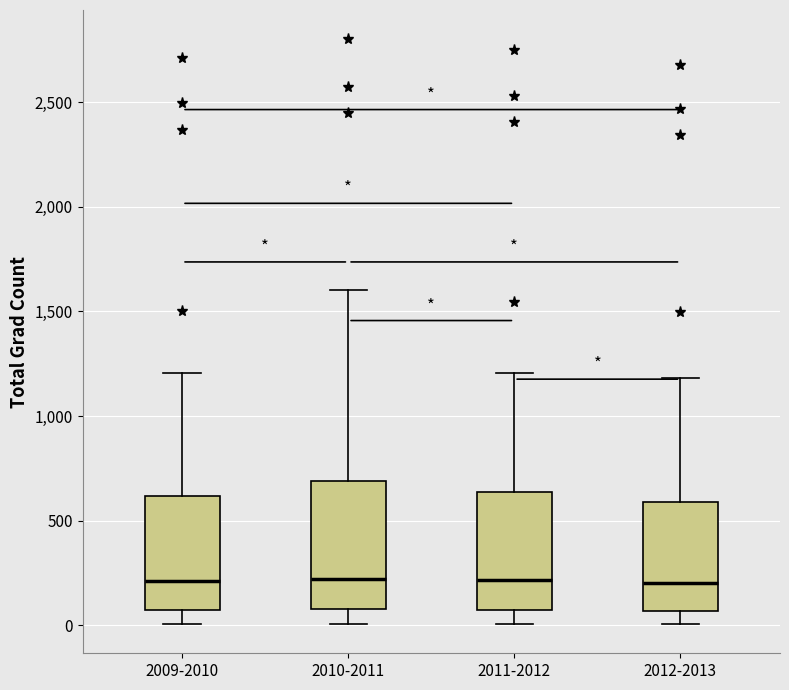

Where does the upper whisker of the box for 2009-2010 end on the y-axis? The values are not printed on the chart, so give them approximately, as read against the axis.

1200